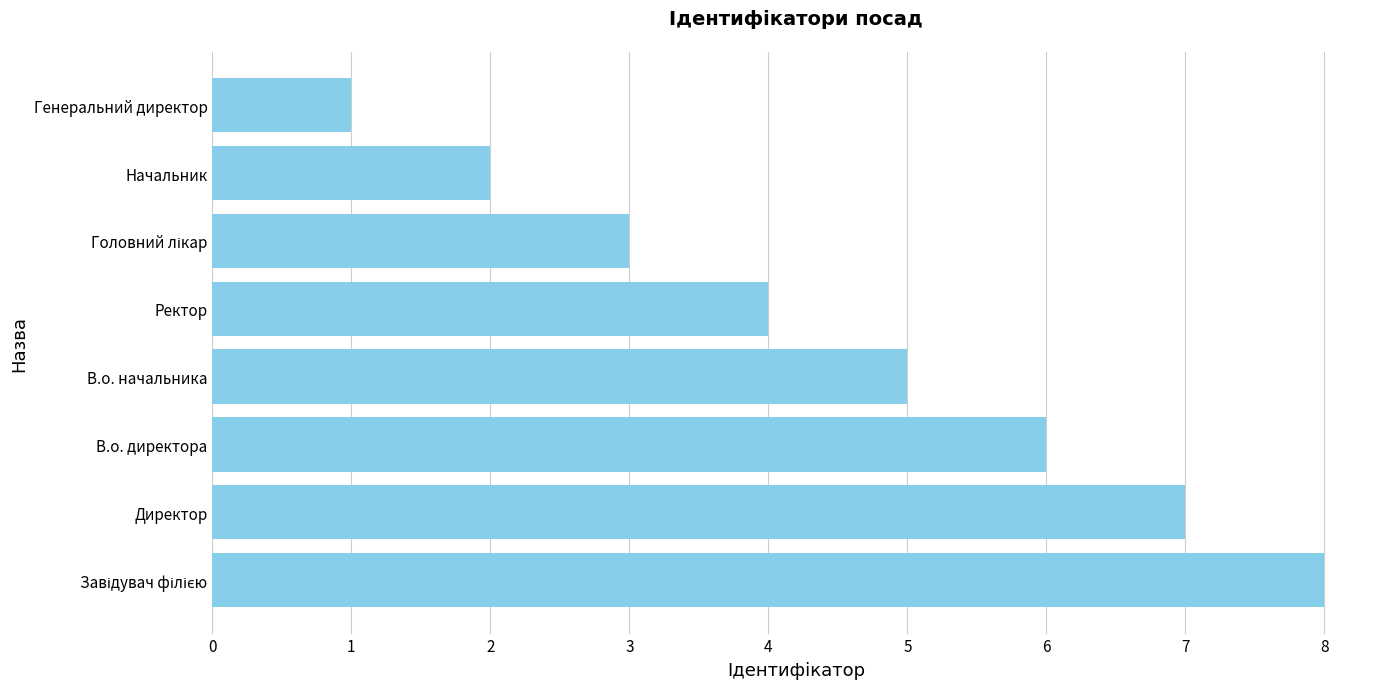

What is the ratio of the value at В.о. начальника to the value at Генеральний директор?

5.0